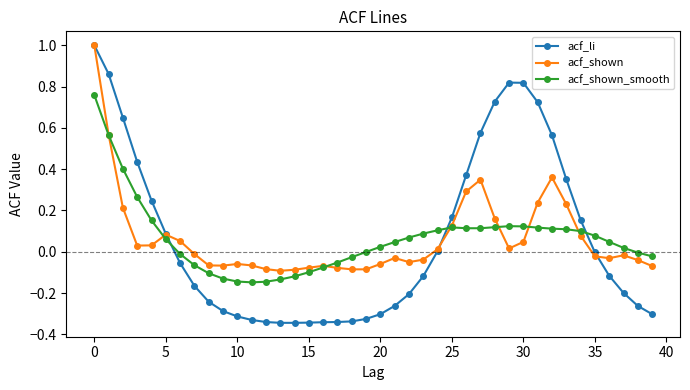

Which series has the widest spread of values?

acf_li